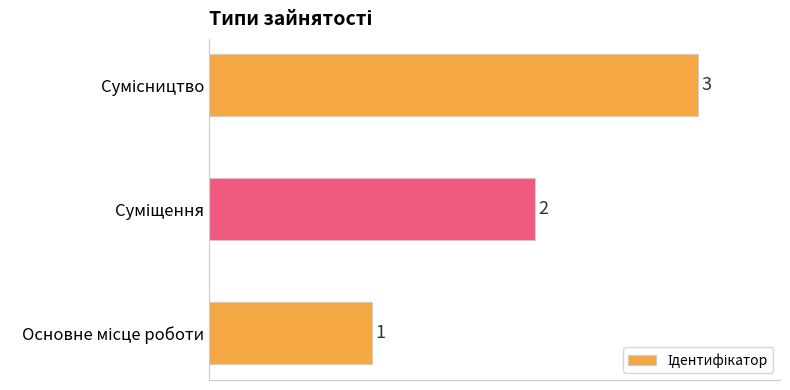

How many data points does each series have?

3